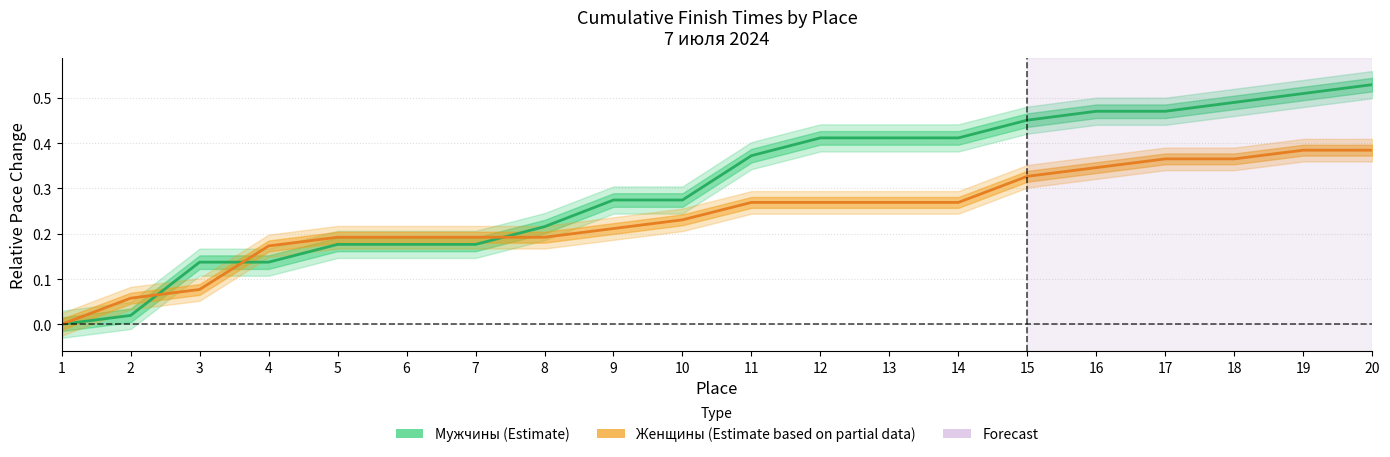

Which series has the largest range (max minus min)?

Мужчины